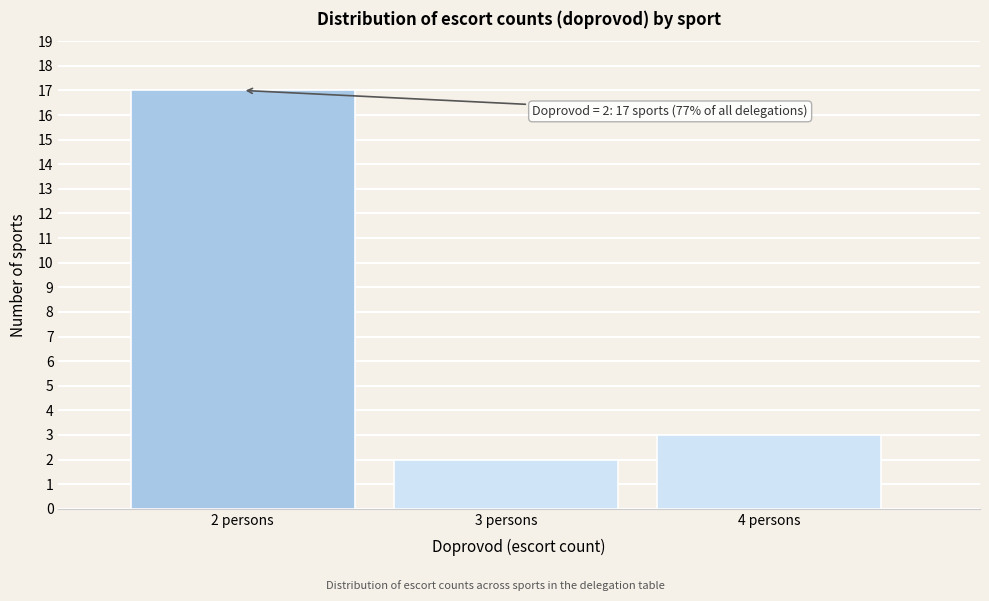

Reading right to left, what are all the values shown in this chart?

3	2	17